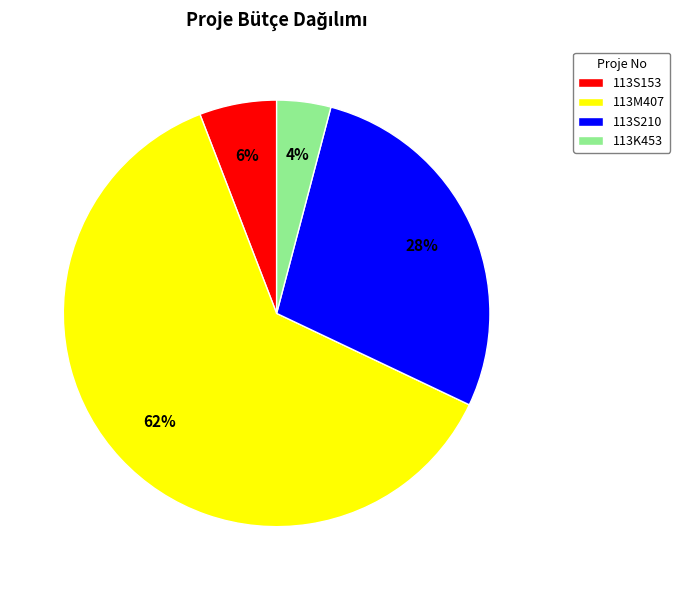

How many segments does this pie chart have?

4